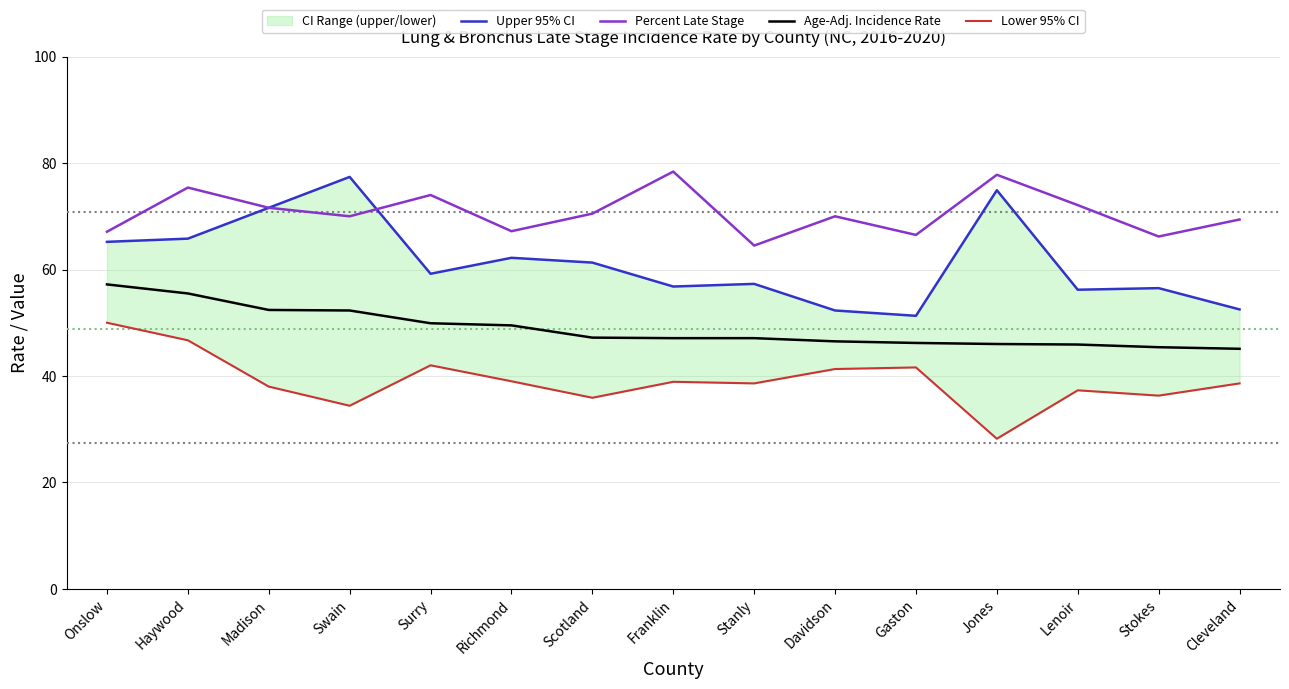

The value of Age-Adj. Incidence Rate at Cleveland is 45.1. True or false?

True